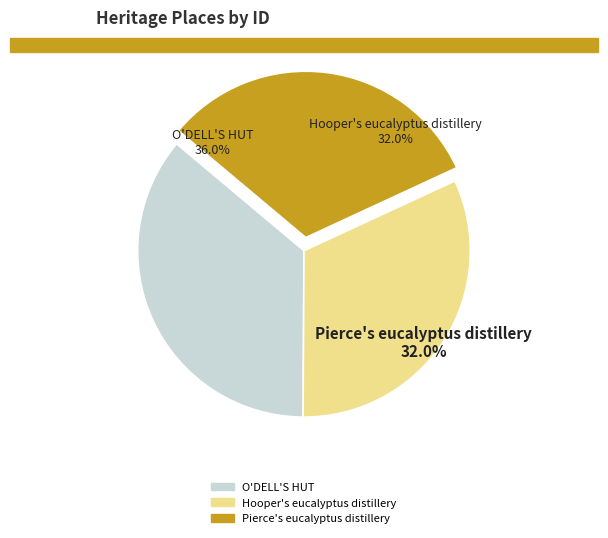

Does any single category account for the majority?

No